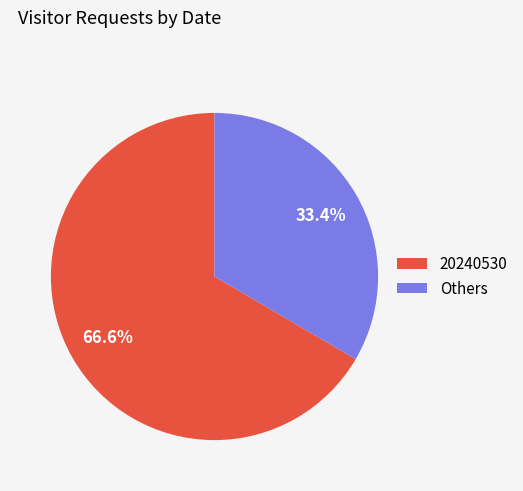

Rank the categories by value from lowest to highest.

Others, 20240530